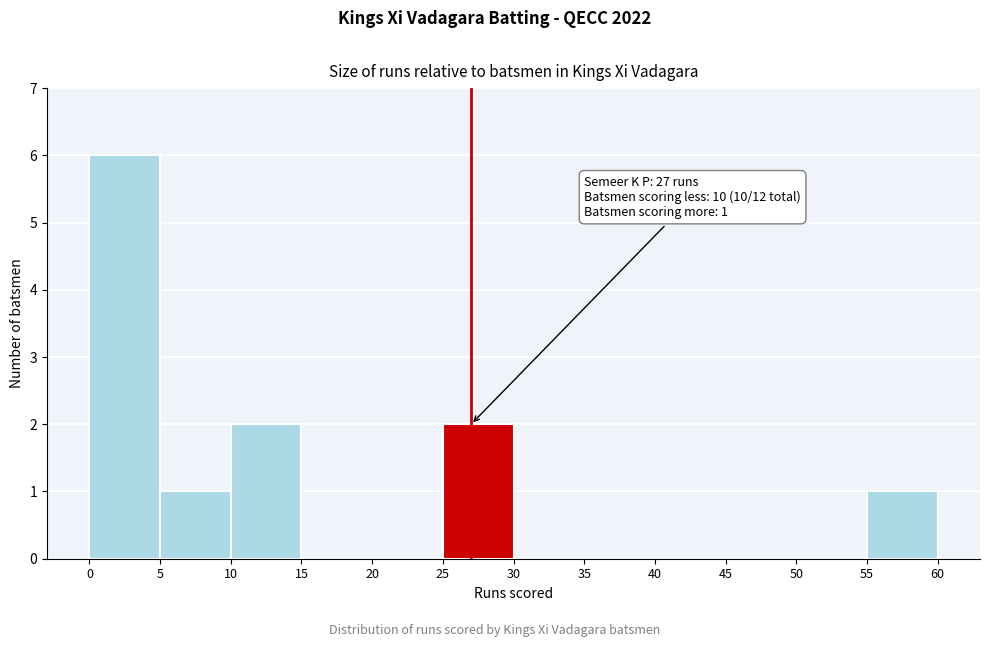

Which range on the x-axis has the tallest bar?

0 to 5